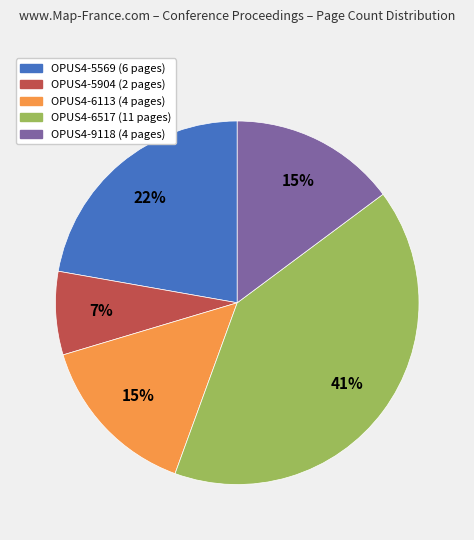

To the nearest percent, what is the average slice percentage?

20%